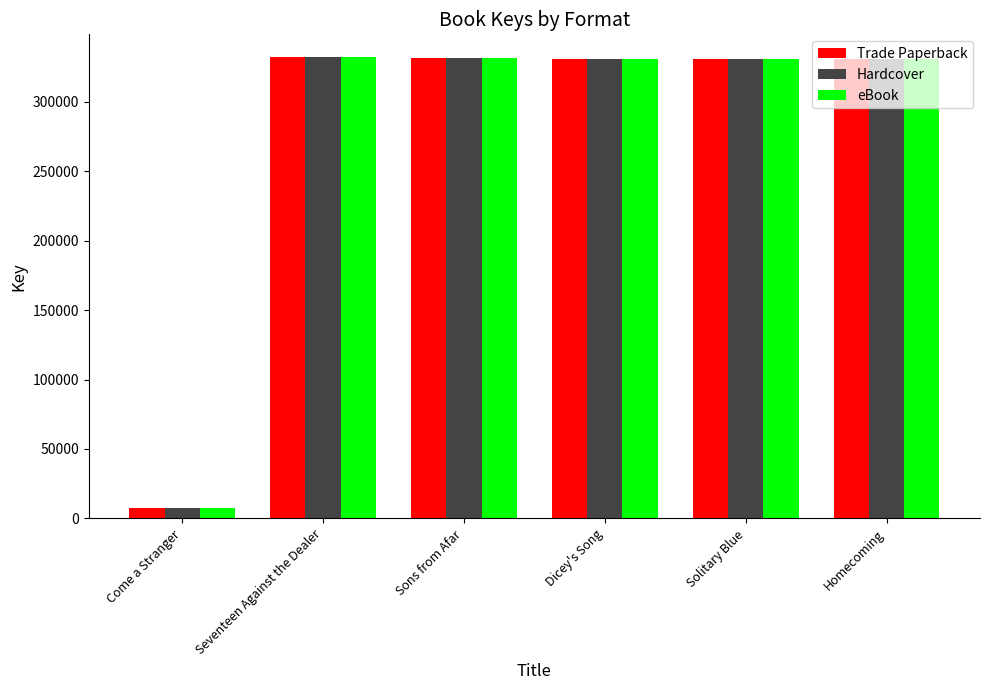

What is the value of the Hardcover bar at the 3rd from the left?

331660